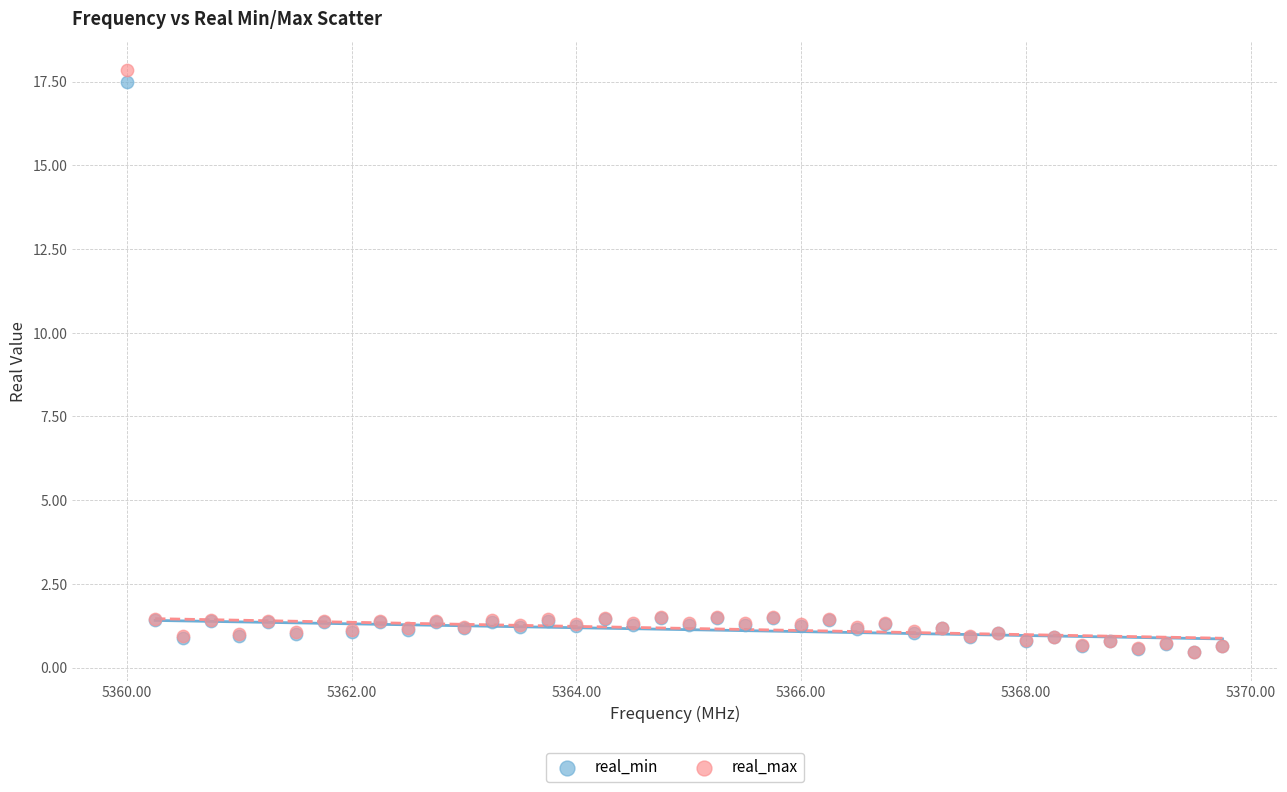

What are all the series names shown in the legend?

real_min, real_max